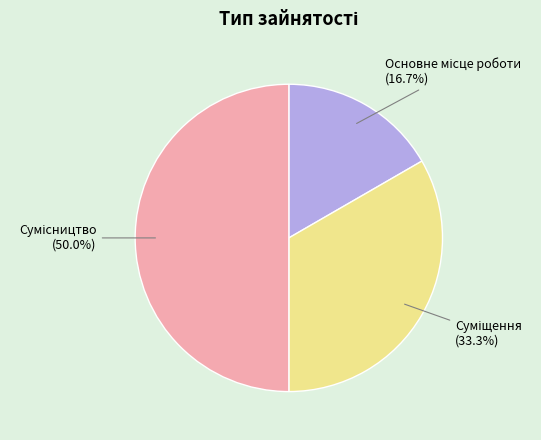

How many slices are in this pie chart?

3